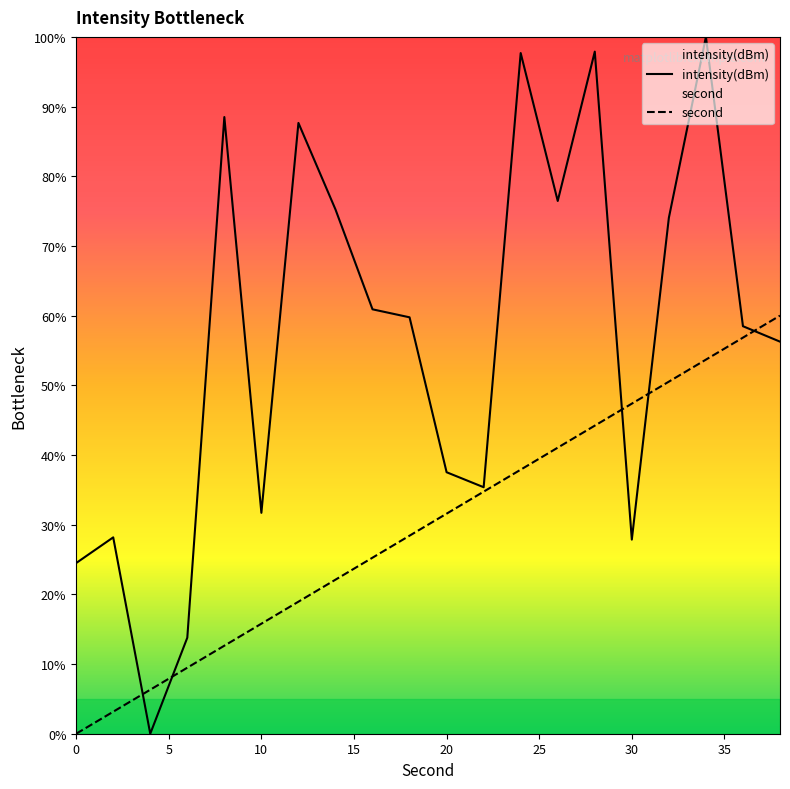

How many intersections are there between intensity(dBm) and second?

5